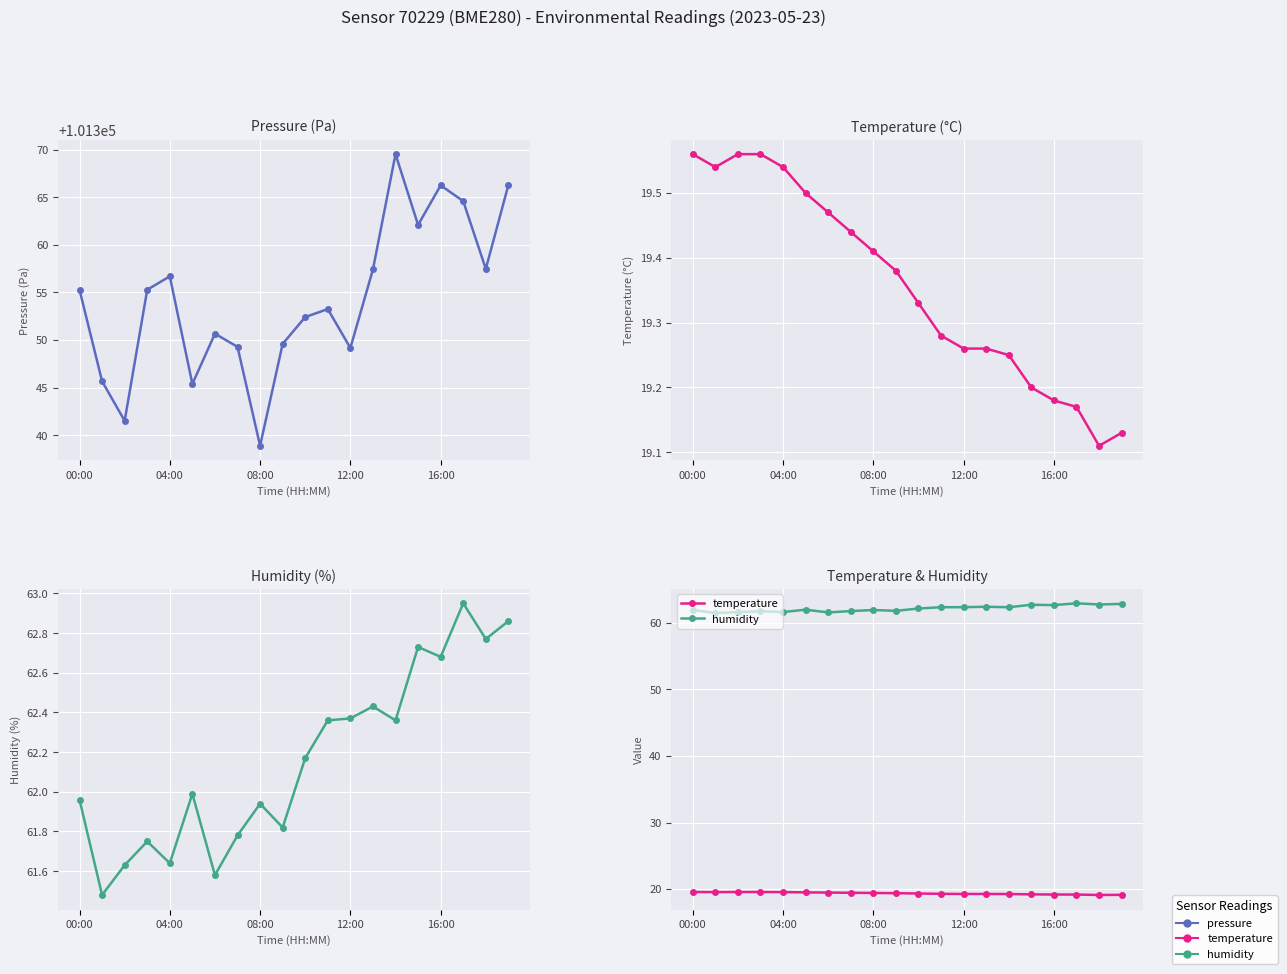

Reading left to right, transcribe all the data shown in this chart.

pressure: 101355.3	101345.7	101341.5	101355.3	101356.7	101345.4	101350.7	101349.3	101338.9	101349.6	101352.4	101353.2	101349.2	101357.4	101369.5	101362.1	101366.2	101364.6	101357.5	101366.3
temperature: 19.6	19.5	19.6	19.6	19.5	19.5	19.5	19.4	19.4	19.4	19.3	19.3	19.3	19.3	19.2	19.2	19.2	19.2	19.1	19.1
humidity: 62.0	61.5	61.6	61.8	61.6	62.0	61.6	61.8	61.9	61.8	62.2	62.4	62.4	62.4	62.4	62.7	62.7	63.0	62.8	62.9